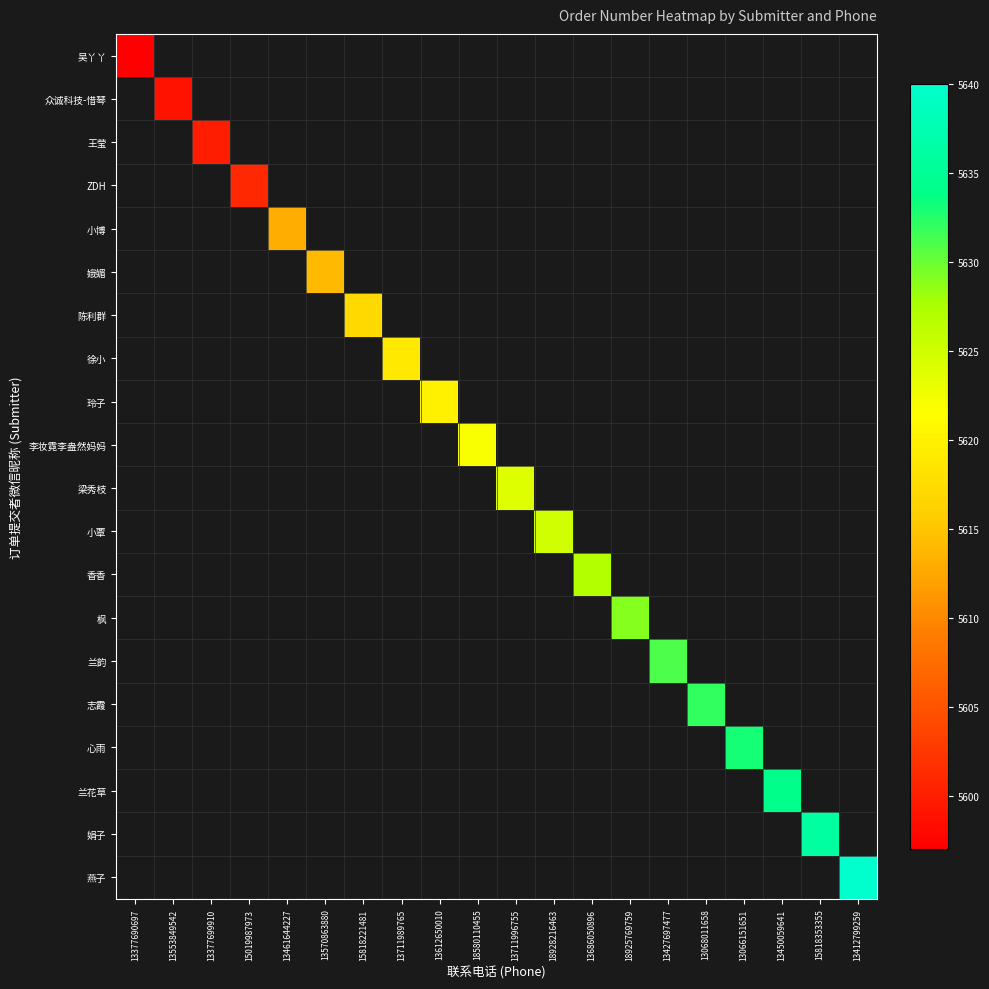

Rank the series by their maximum value, from lowest to highest.

吴丫丫, 众诚科技-惜琴, 王莹, ZDH, 小博, 娥媚, 陈利群, 徐小, 玲子, 李妆霓李盎然妈妈, 梁秀枝, 小覃, 香香, 枫, 兰韵, 志霞, 心雨, 兰花草, 娟子, 燕子